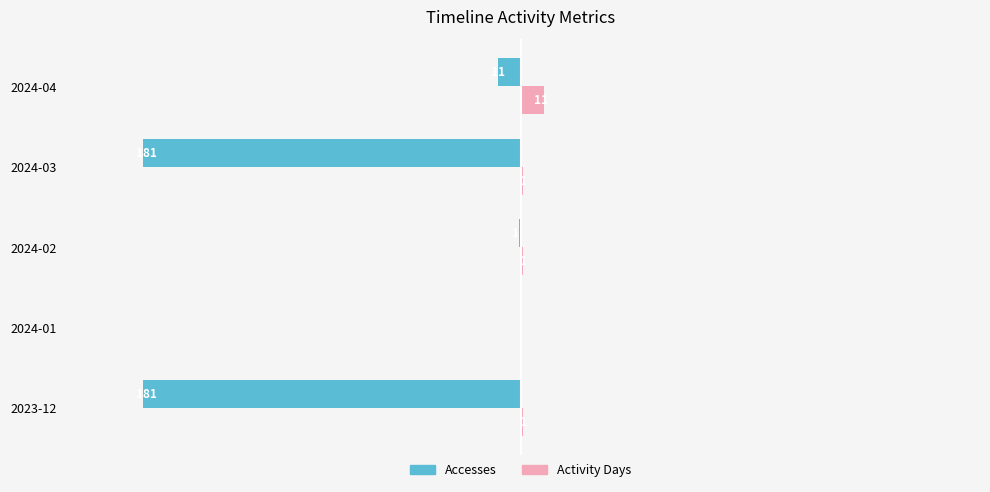

Is the value of Accesses at 2023-12 greater than the value of Activity Days at 2024-04?

No